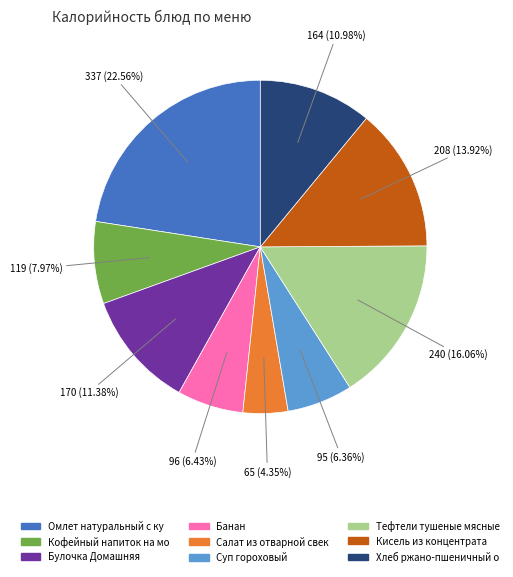

Is there a majority slice in this chart?

No